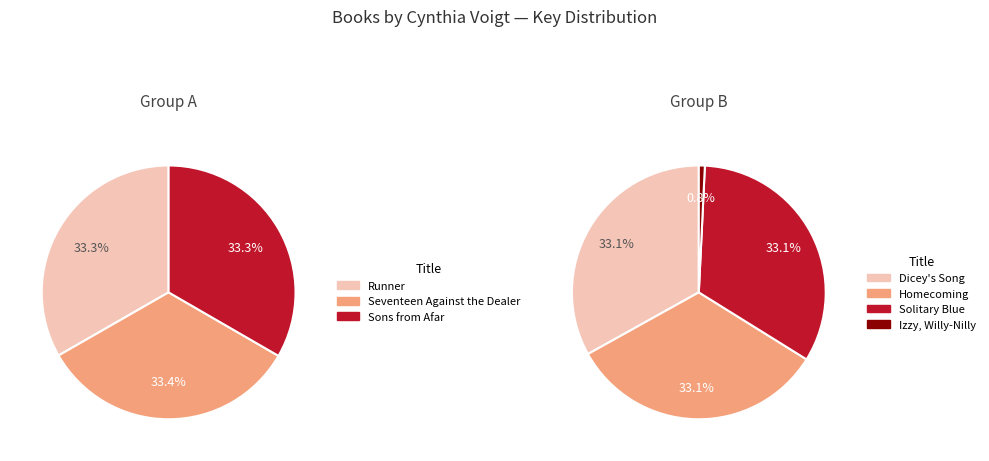

Is there a majority slice in this chart?

No